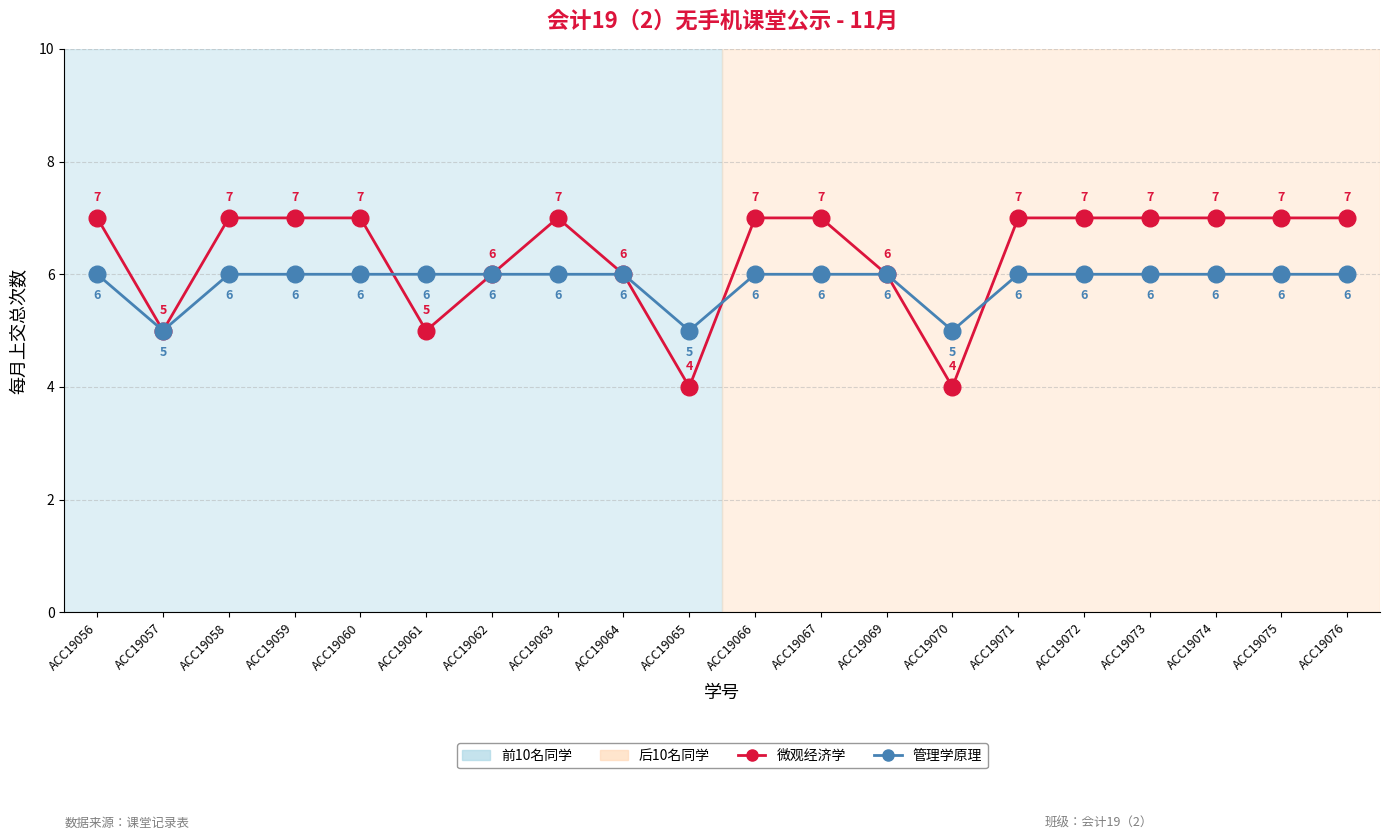

What is the total value across all series at ACC19060?

13